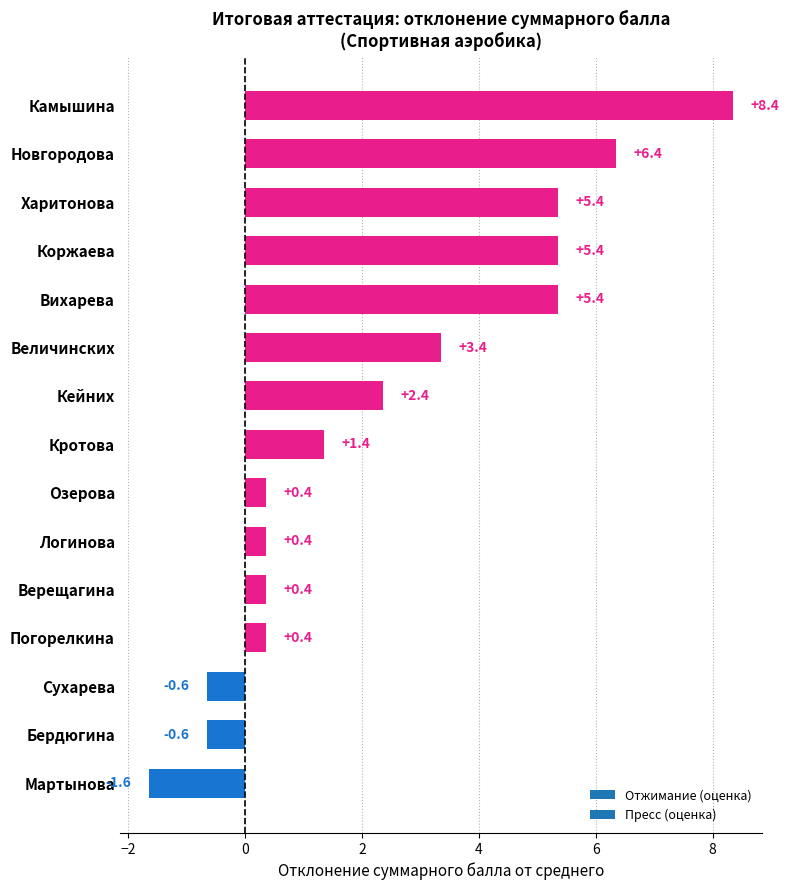

At which category does the chart reach its peak across all series?

Камышина